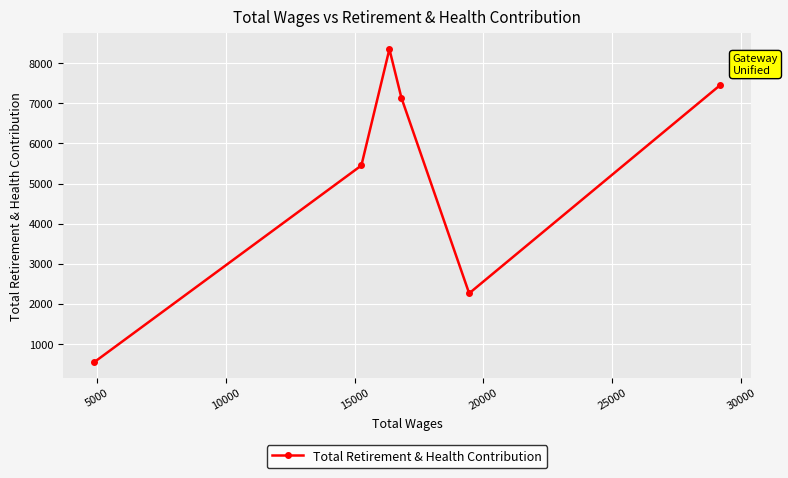

Is this an area chart (filled region under the line)?

No